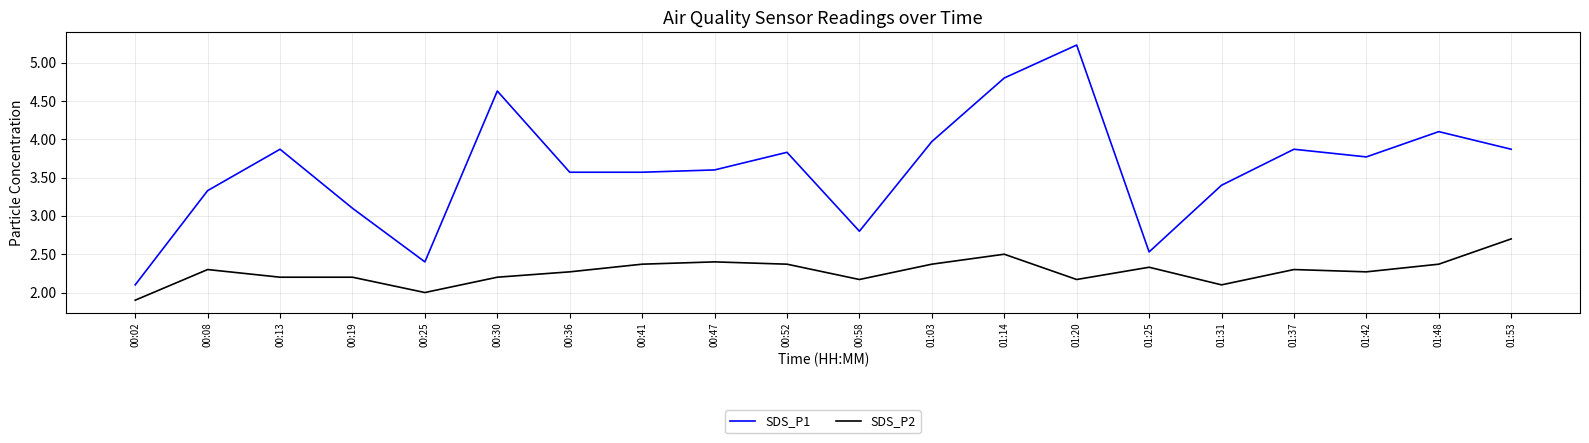

What is the difference between the maximum and minimum values in the SDS_P2 series?

0.8